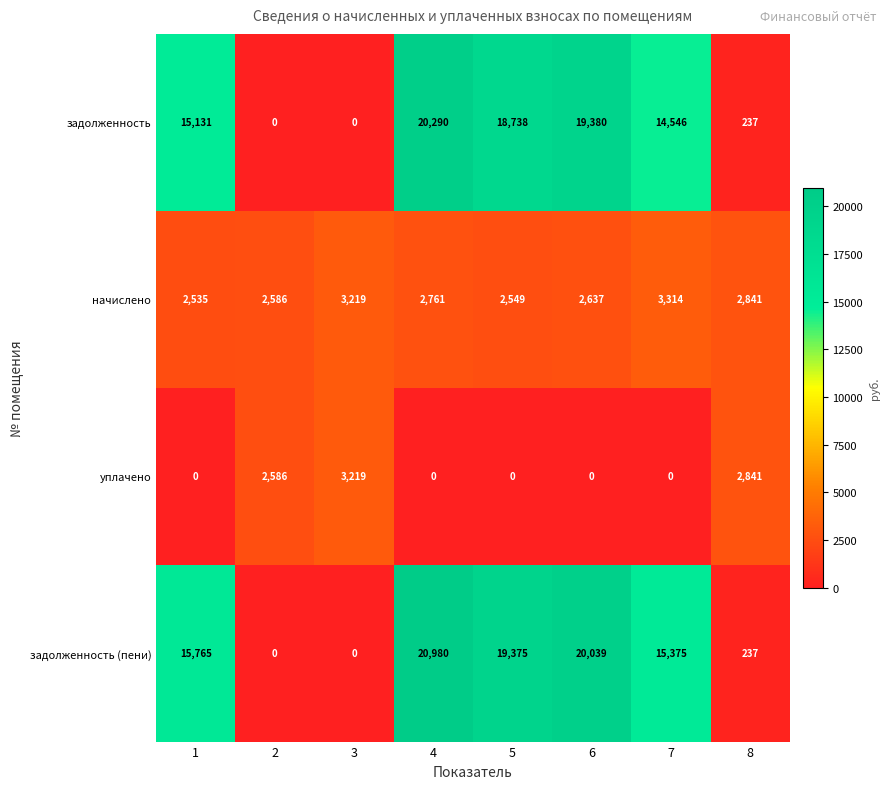

What is the sum of all задолженность values?

88322